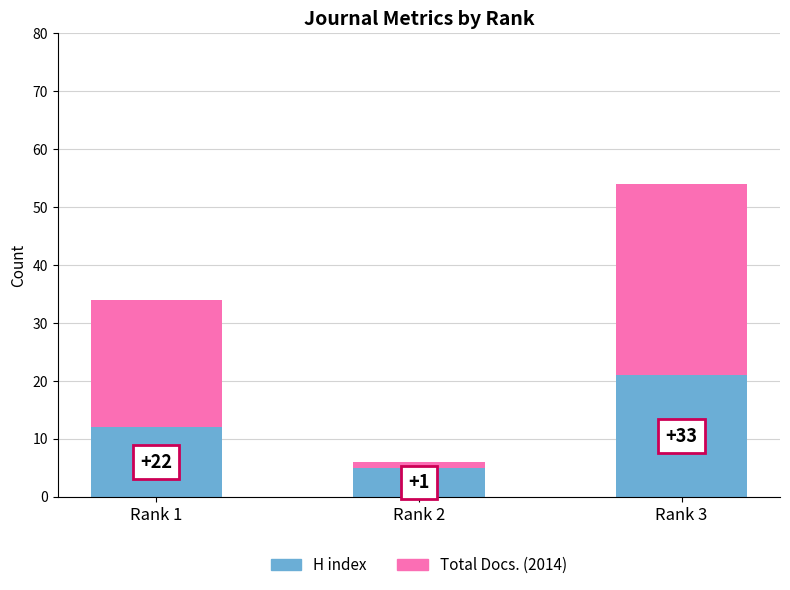

Rank the categories by H index value from highest to lowest.

Rank 3, Rank 1, Rank 2